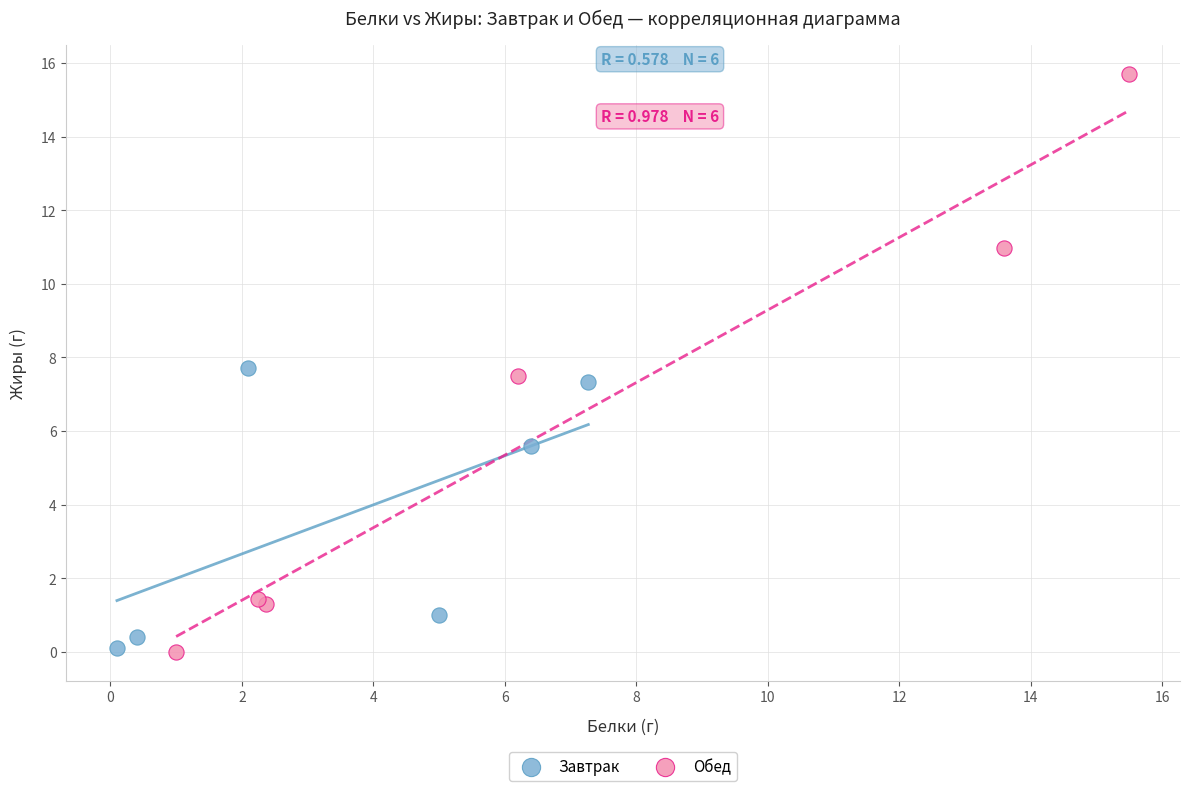

Which series reaches the maximum Y coordinate?

Обед